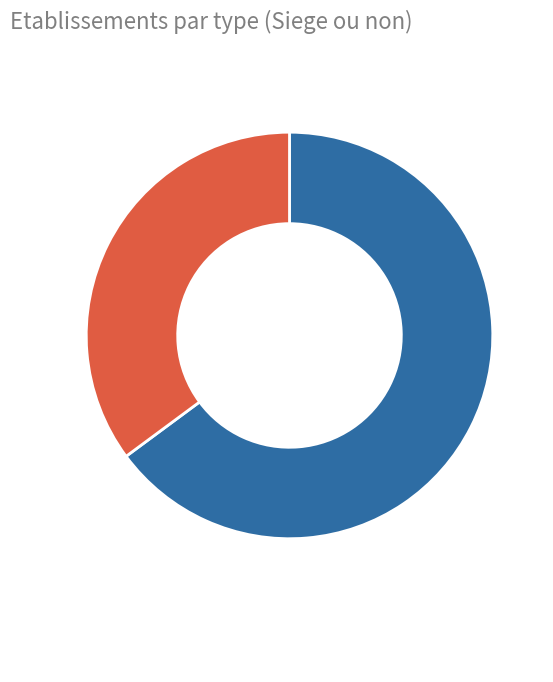

Count the number of slices in the pie.

2